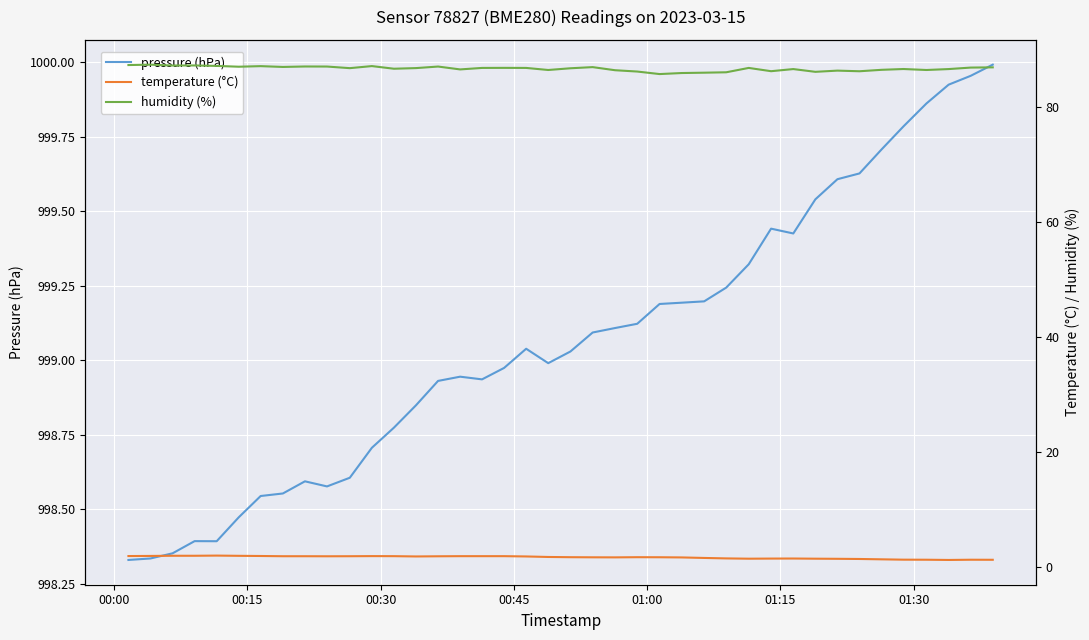

What is the minimum value shown in the chart?

1.1